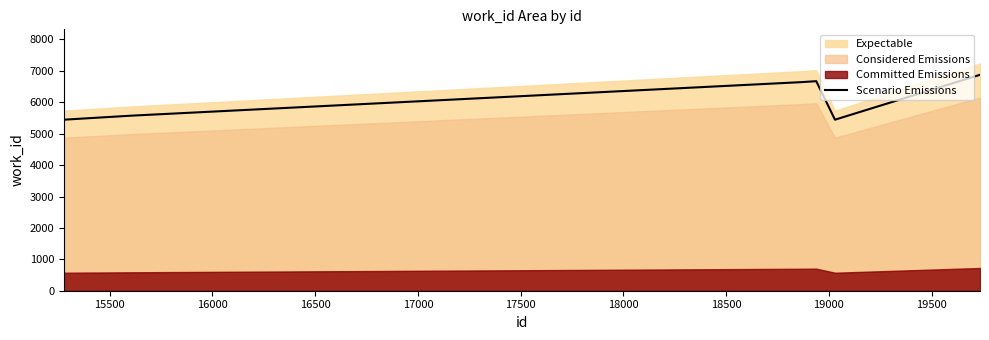

What is the difference between the maximum and minimum values?

1429.8